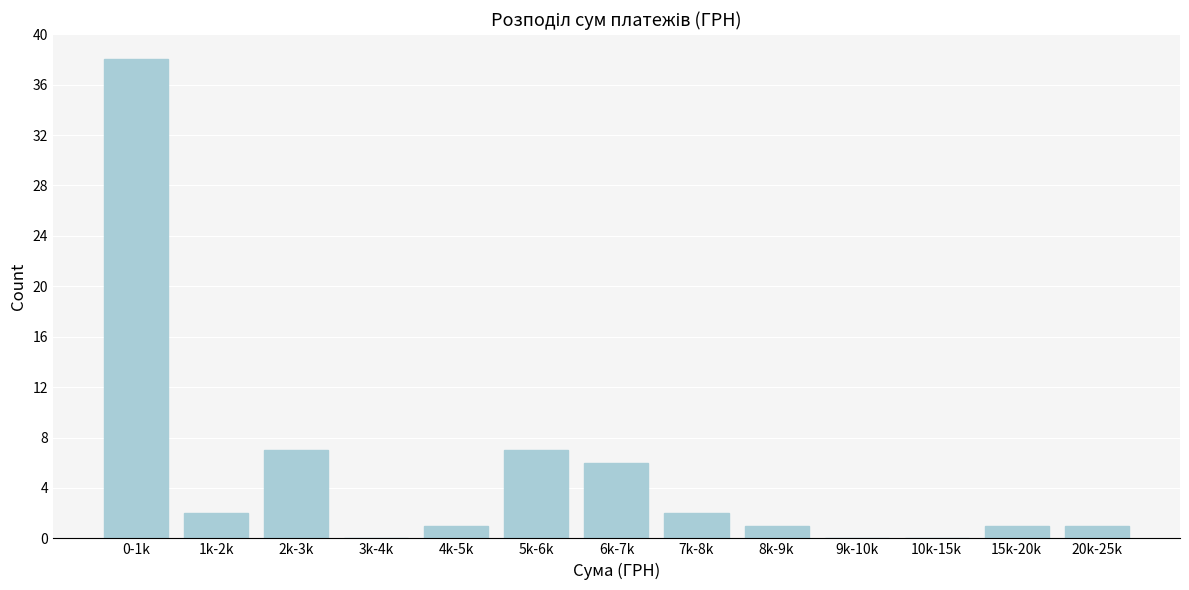

Reading left to right, list all the values displayed in this chart.

0-1k=38	1k-2k=2	2k-3k=7	3k-4k=0	4k-5k=1	5k-6k=7	6k-7k=6	7k-8k=2	8k-9k=1	9k-10k=0	10k-15k=0	15k-20k=1	20k-25k=1